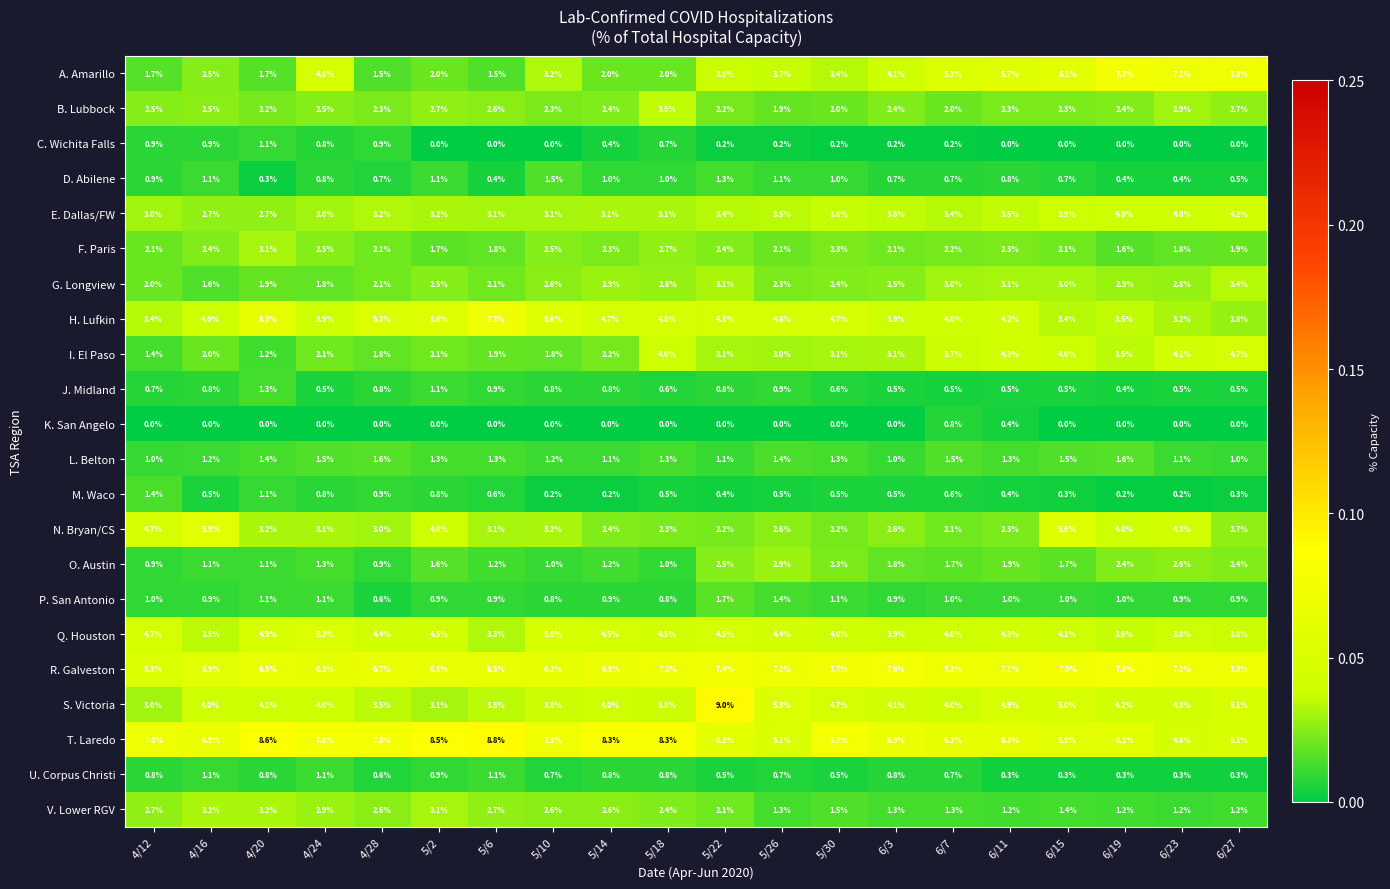

Is it true that H. Lufkin equals 4.2 at 6/11?

True